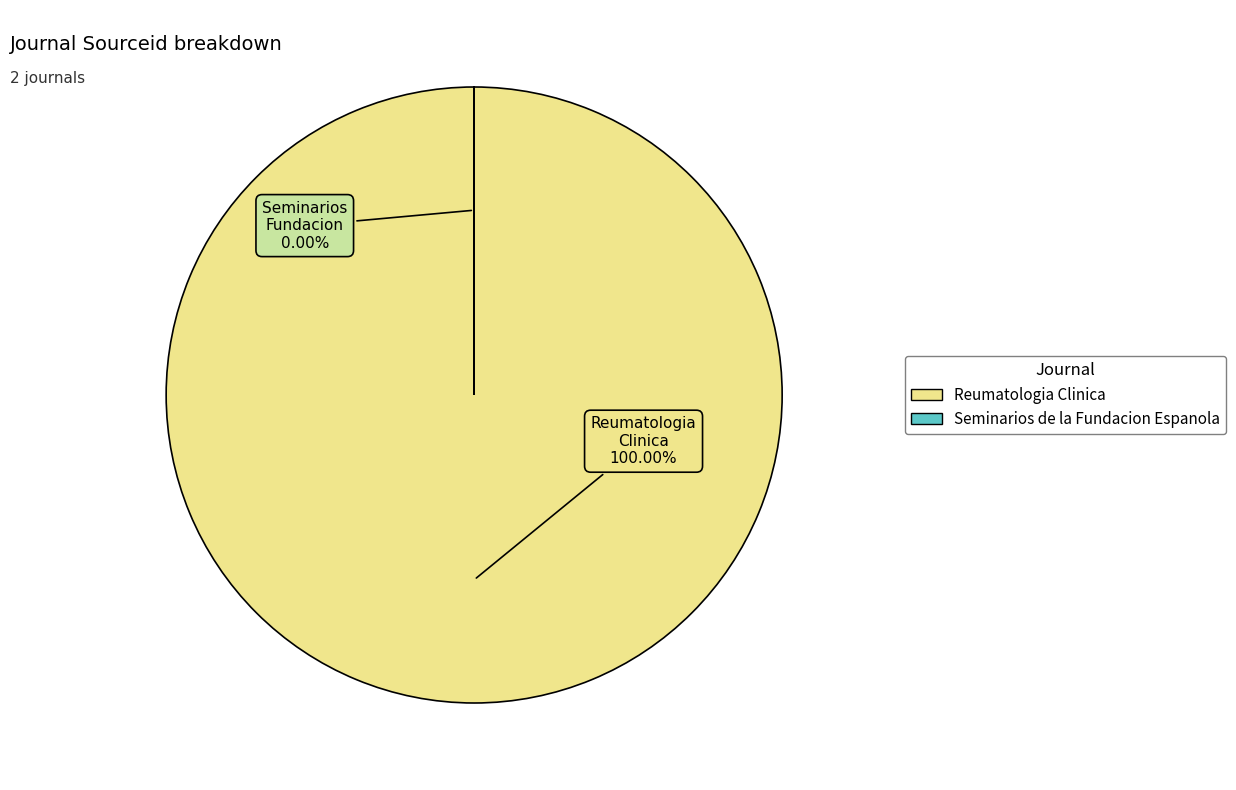

To the nearest percent, what is the difference between the largest and smallest slice percentages?

100%